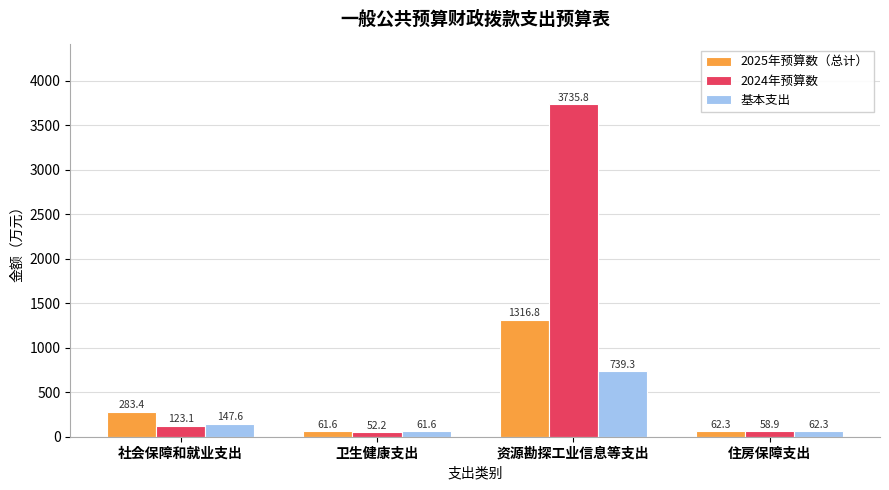

The 2025年预算数（总计） series shows 62.3 at 住房保障支出. True or false?

True